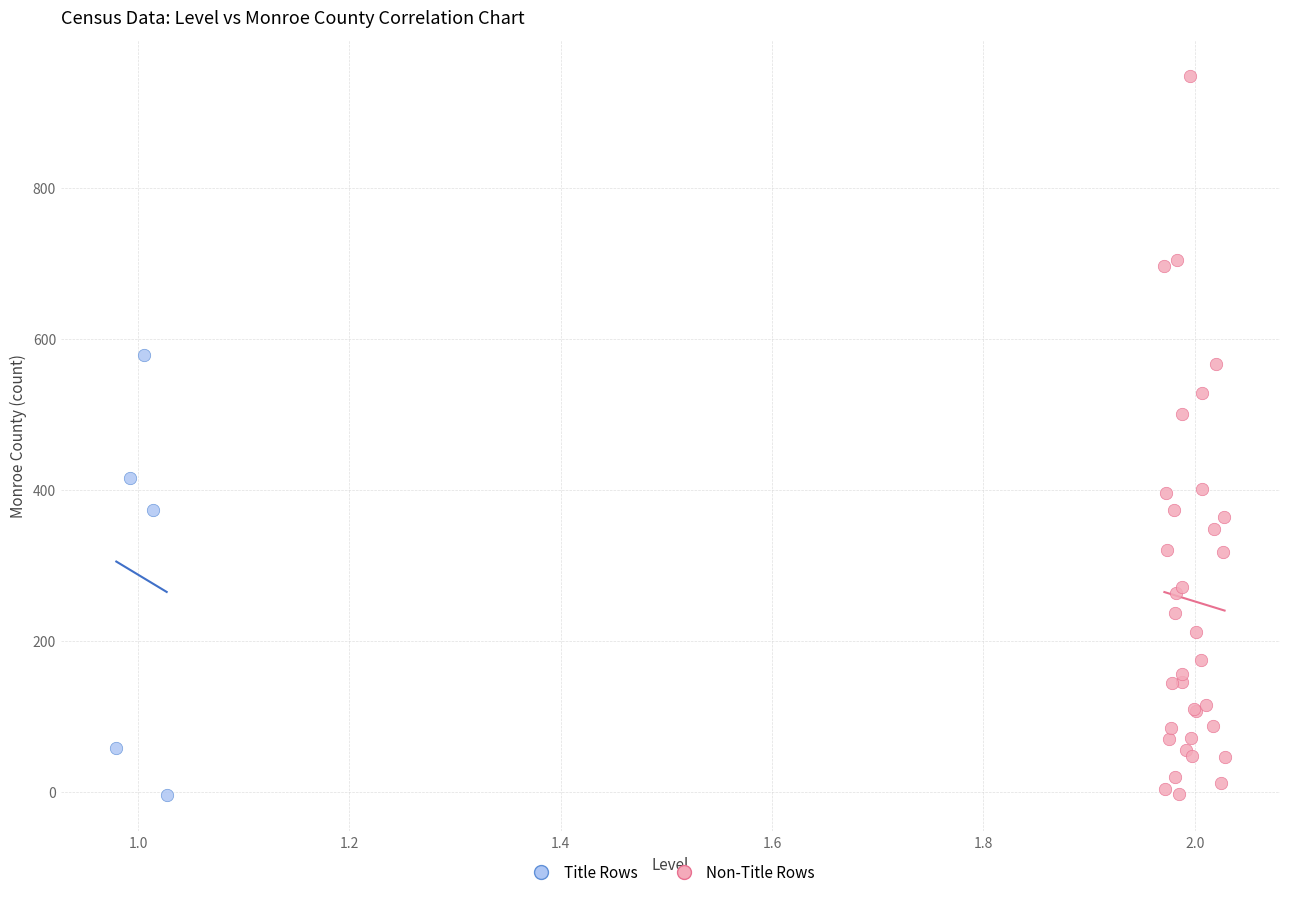

Which series contains the highest Y value?

Non-Title Rows